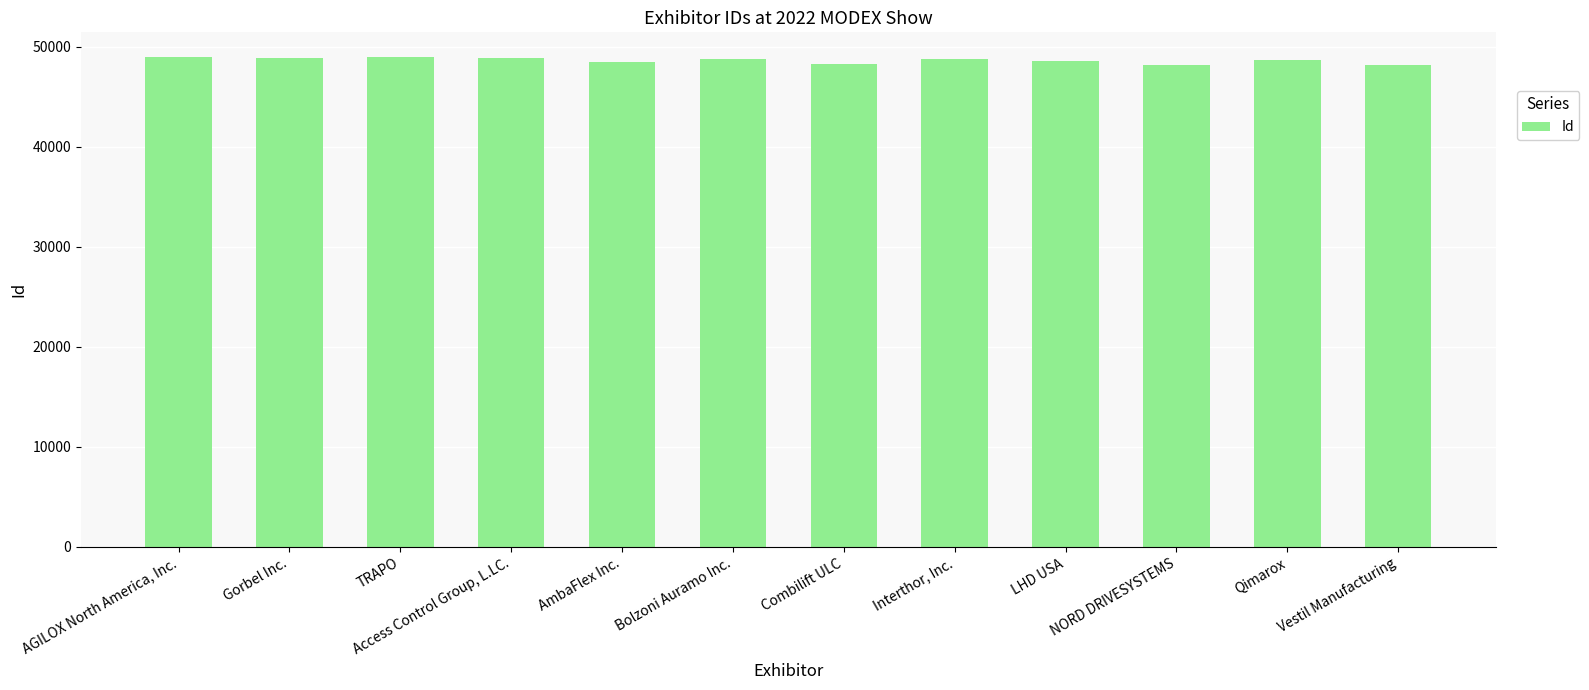

What value does the data have at NORD DRIVESYSTEMS, to the nearest 10?

48120